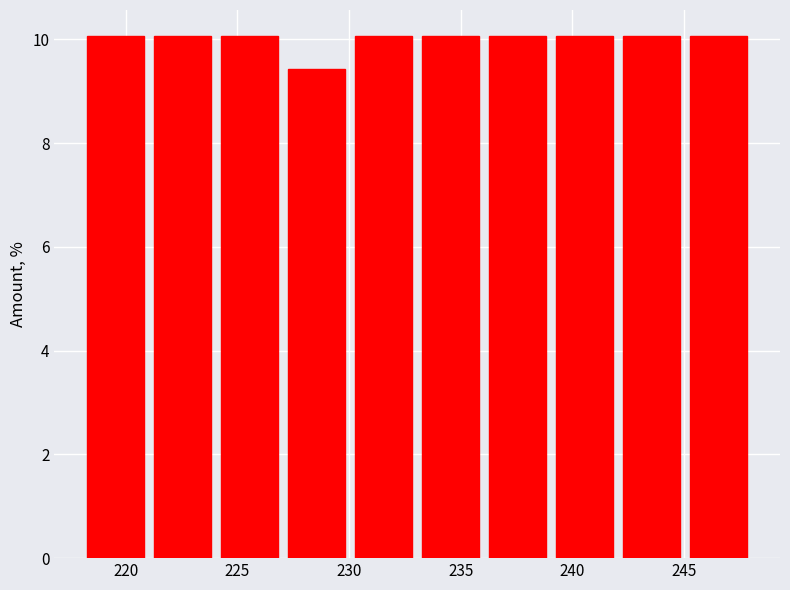

Reading left to right, transcribe this chart: for each bar, give the range it covers on the x-axis and its height. Neither the bar edges nor the heights are printed on the chart, so give them approximately, as read against the axes.

218 to 221: 10.0
221 to 224: 10.0
224 to 227: 10.0
227 to 230: 9.4
230 to 233: 10.0
233 to 236: 10.0
236 to 239: 10.0
239 to 242: 10.0
242 to 245: 10.0
245 to 248: 10.0